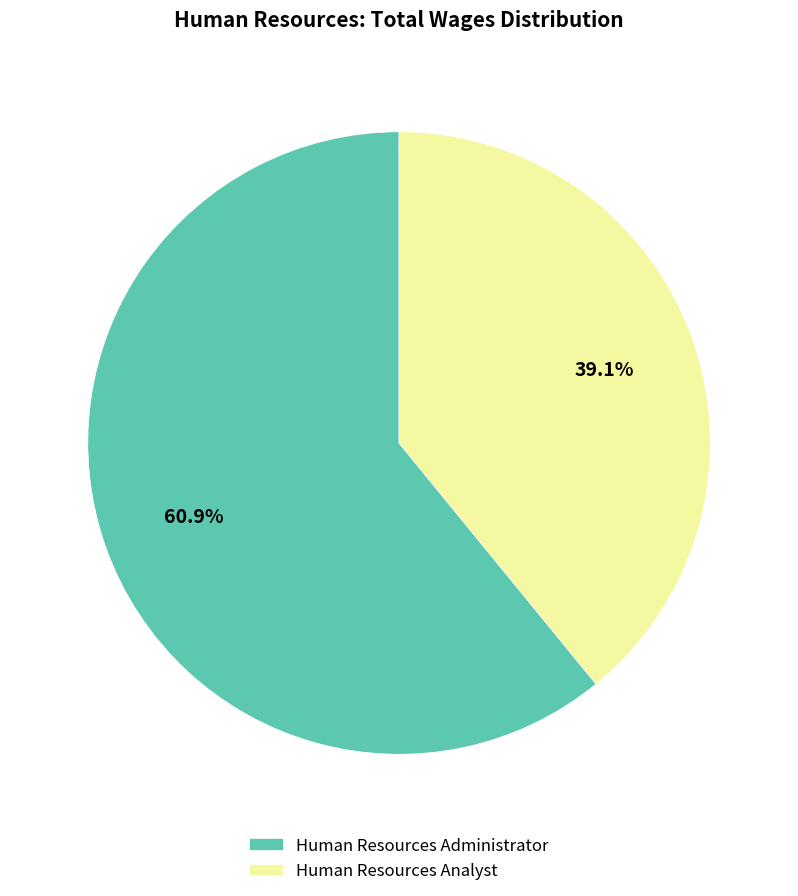

Which slice is the smallest?

Human Resources Analyst